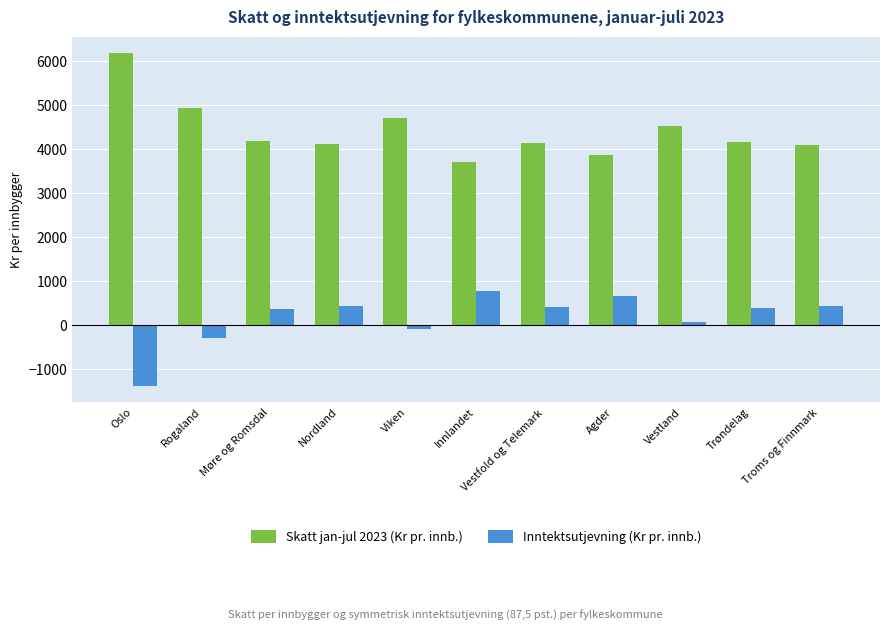

At Viken, list the series in order from largest to smallest.

Skatt jan-jul 2023 (Kr pr. innb.), Inntektsutjevning (Kr pr. innb.)